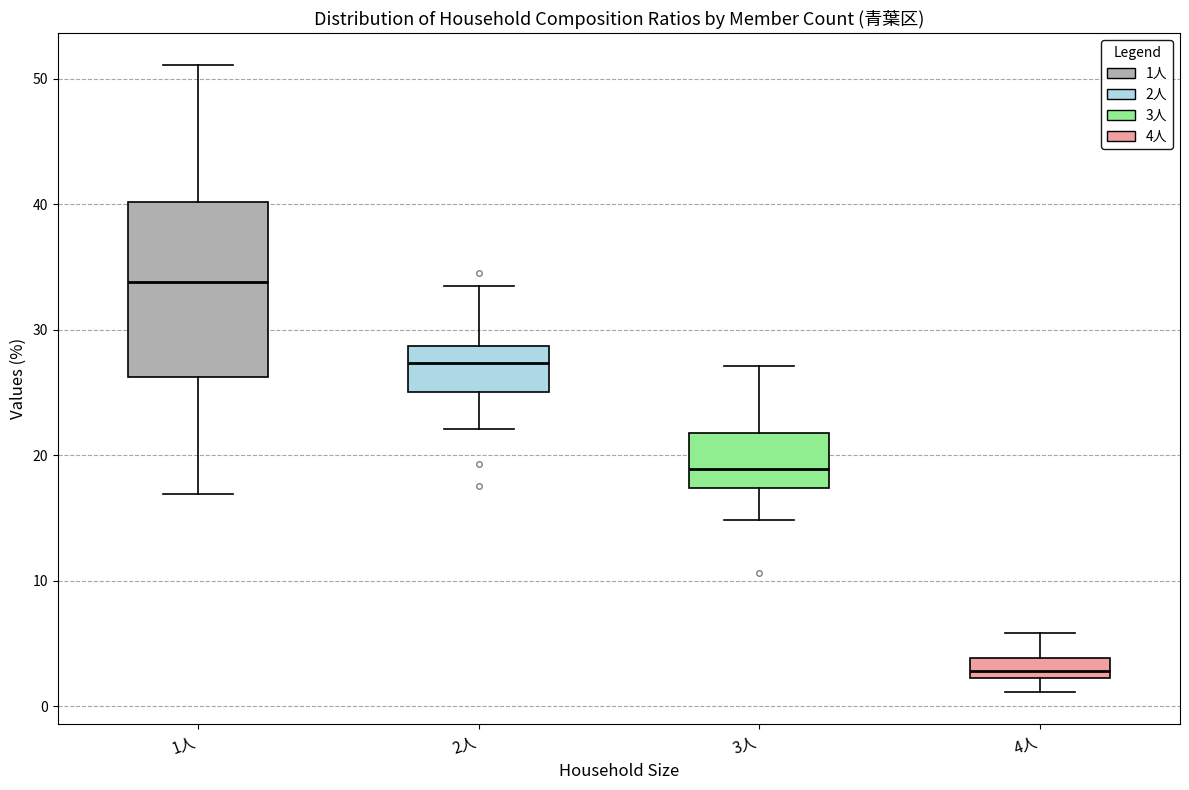

Reading left to right, transcribe this box plot: for each box, give where its median line is, the range the box spans, and where its two whiskers end, as read against the y-axis. The values are not printed on the chart, so give them approximately, as read against the axis.

1人: median 34, box 26 to 40, whiskers 17 to 51
2人: median 27, box 25 to 29, whiskers 22 to 34
3人: median 19, box 17 to 22, whiskers 15 to 27
4人: median 3, box 2 to 4, whiskers 1 to 6